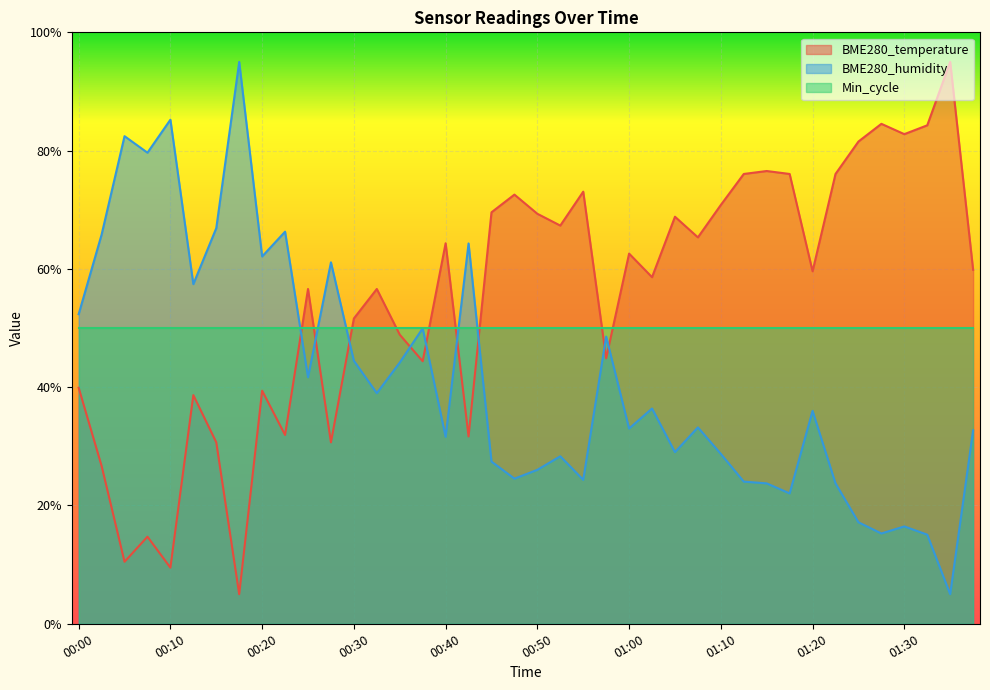

At how many categories does at least one series exceed 73?

14